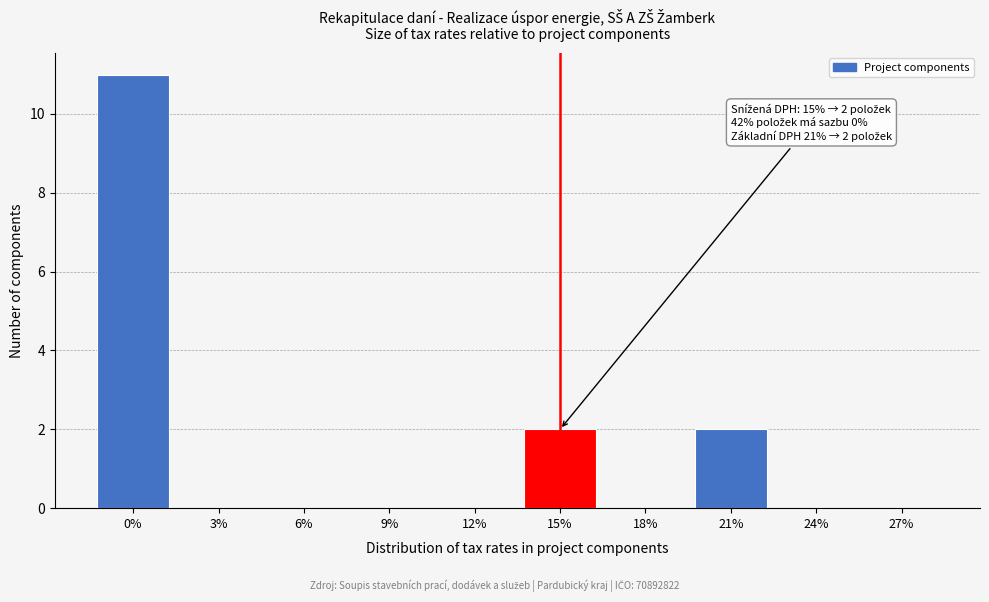

Reading left to right, list all the values displayed in this chart.

0%=11	3%=0	6%=0	9%=0	12%=0	15%=2	18%=0	21%=2	24%=0	27%=0